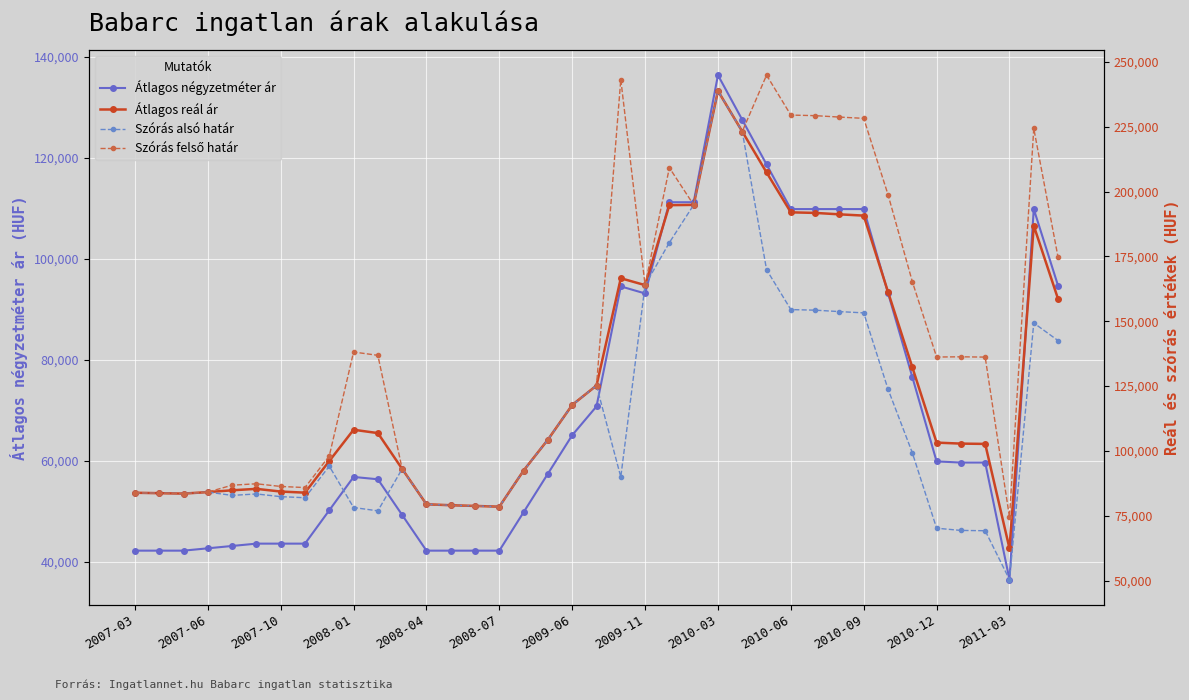

At which label does Átlagos négyzetméter ár reach its minimum?

2011-03